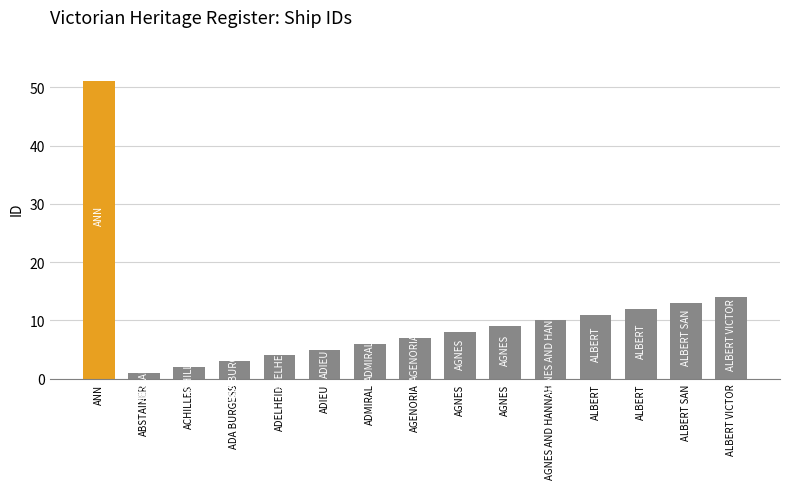

Rank the categories by value from lowest to highest.

ABSTAINER, ACHILLES, ADA BURGESS, ADELHEID, ADIEU, ADMIRAL, AGENORIA, AGNES, AGNES, AGNES AND HANNAH, ALBERT, ALBERT, ALBERT SAN, ALBERT VICTOR, ANN